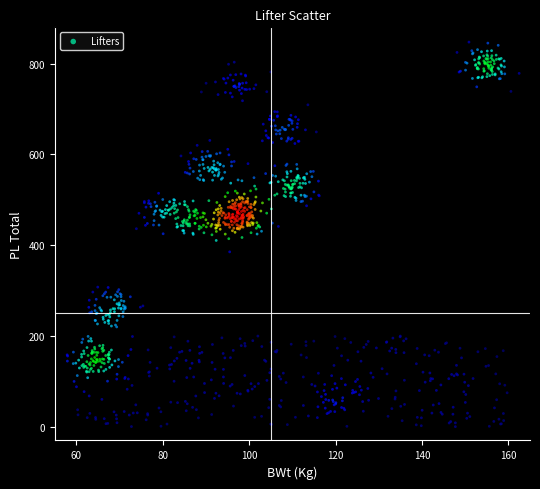

What is the range of Y values (max minus min)?

847.0